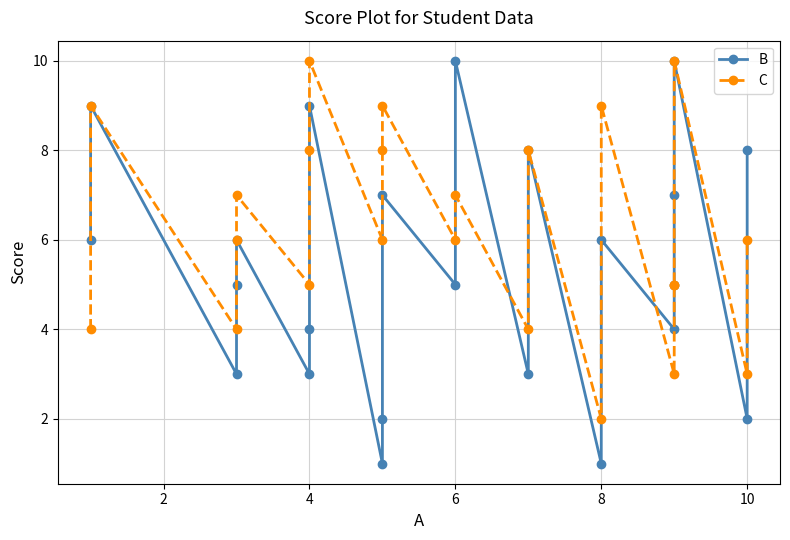

Where does the C series first go above 6?

2